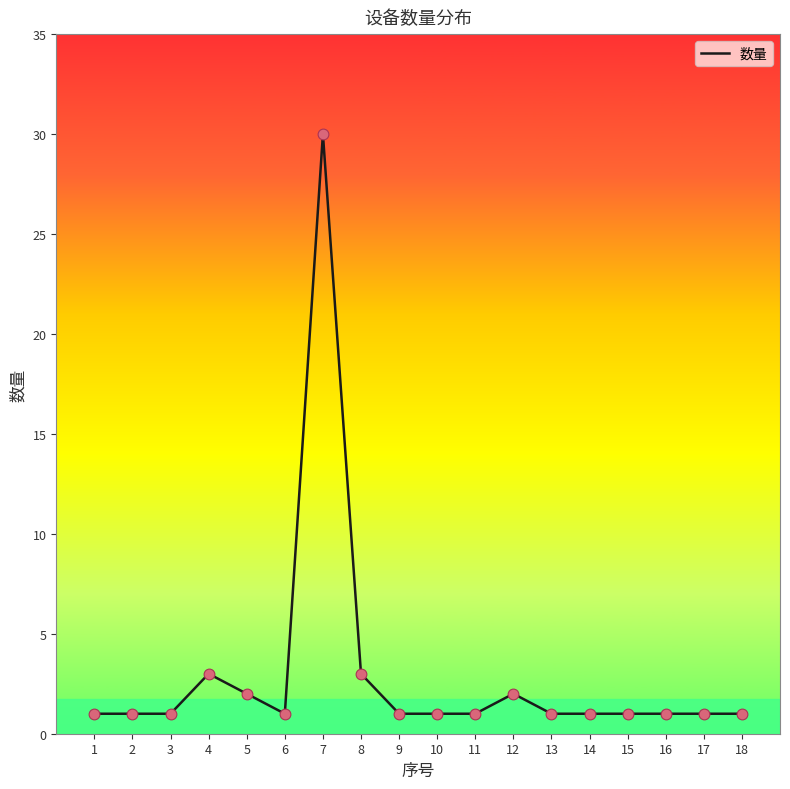

What is the ratio of the value at 14 to the value at 2?

1.0